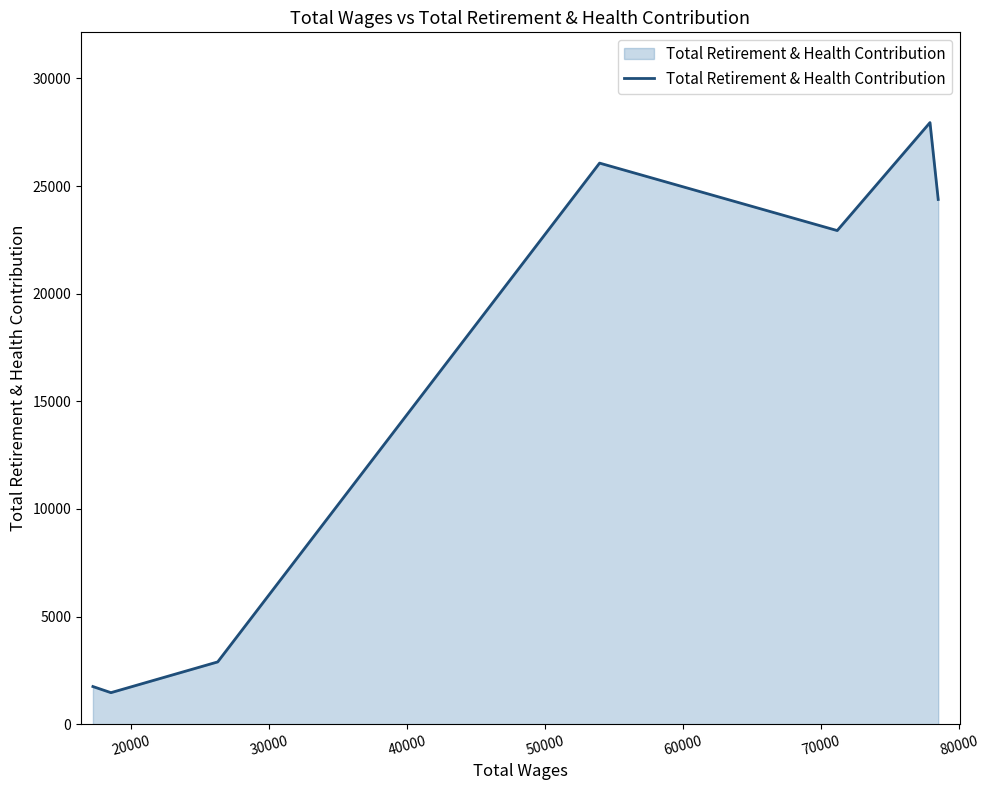

What is the sum of all values?

107428